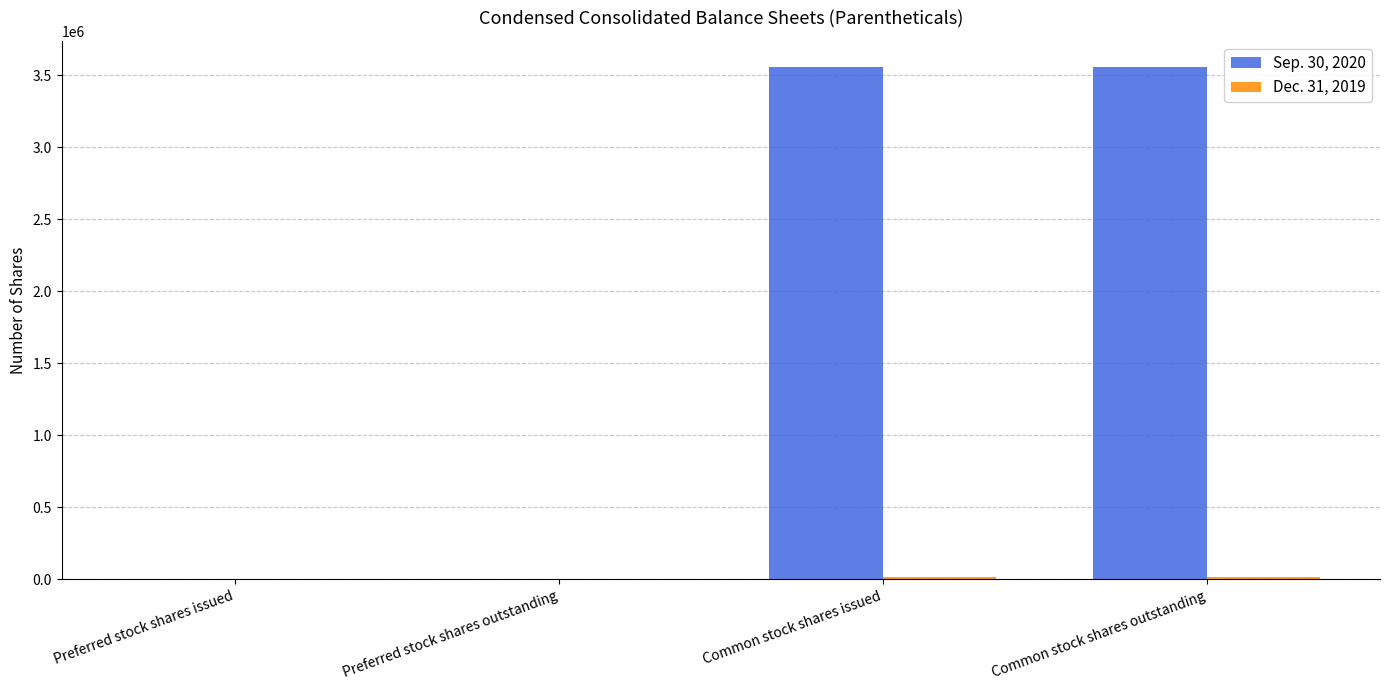

Which series has the largest total across all categories?

Sep. 30, 2020